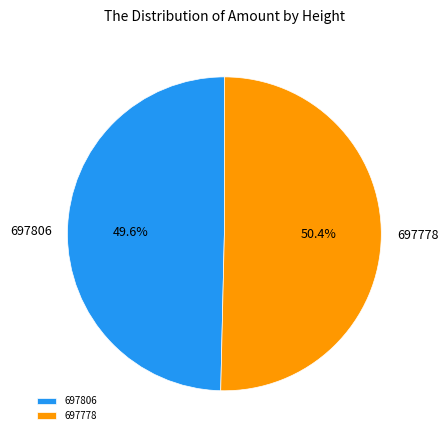

Which category has the smallest portion of the pie?

697806